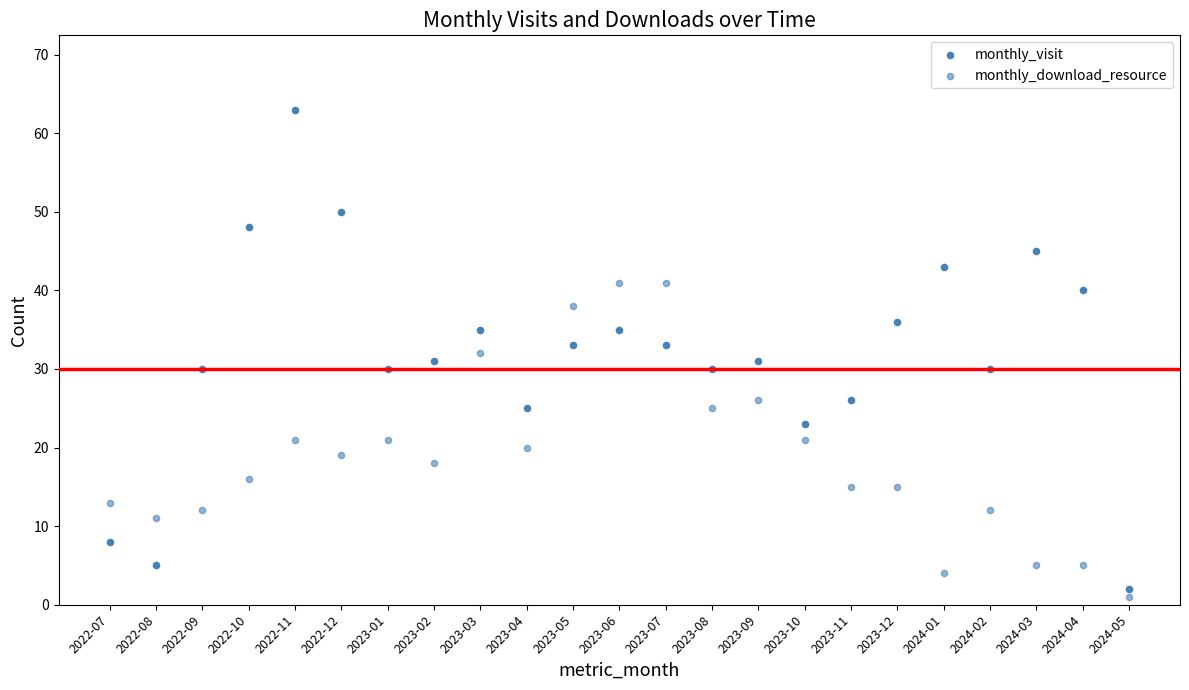

Count the number of points in this scatter plot.

46